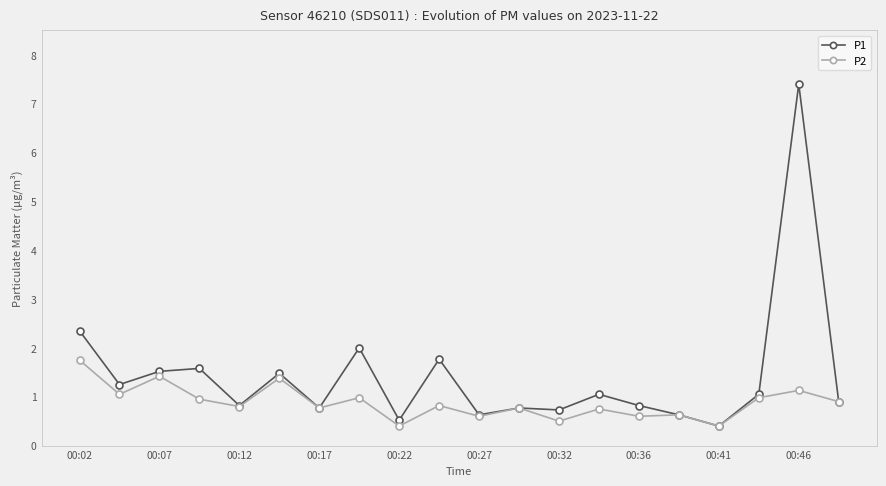

Which series has the largest range (max minus min)?

P1